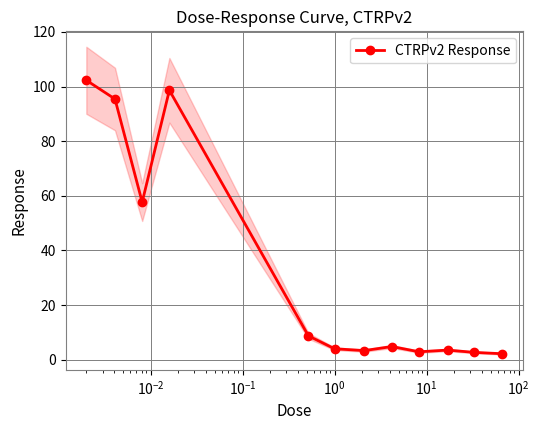

Reading left to right, transcribe all the data shown in this chart.

102.3	95.4	57.7	98.6	8.7	4.0	3.3	4.8	2.9	3.5	2.7	2.2